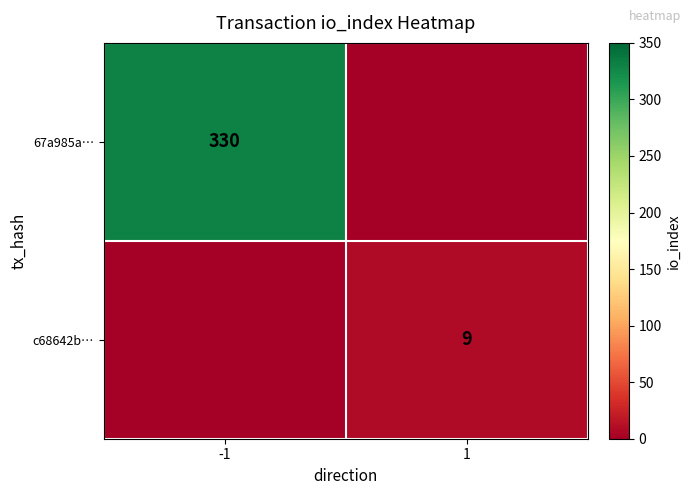

What is the total value across all series at 1?

9